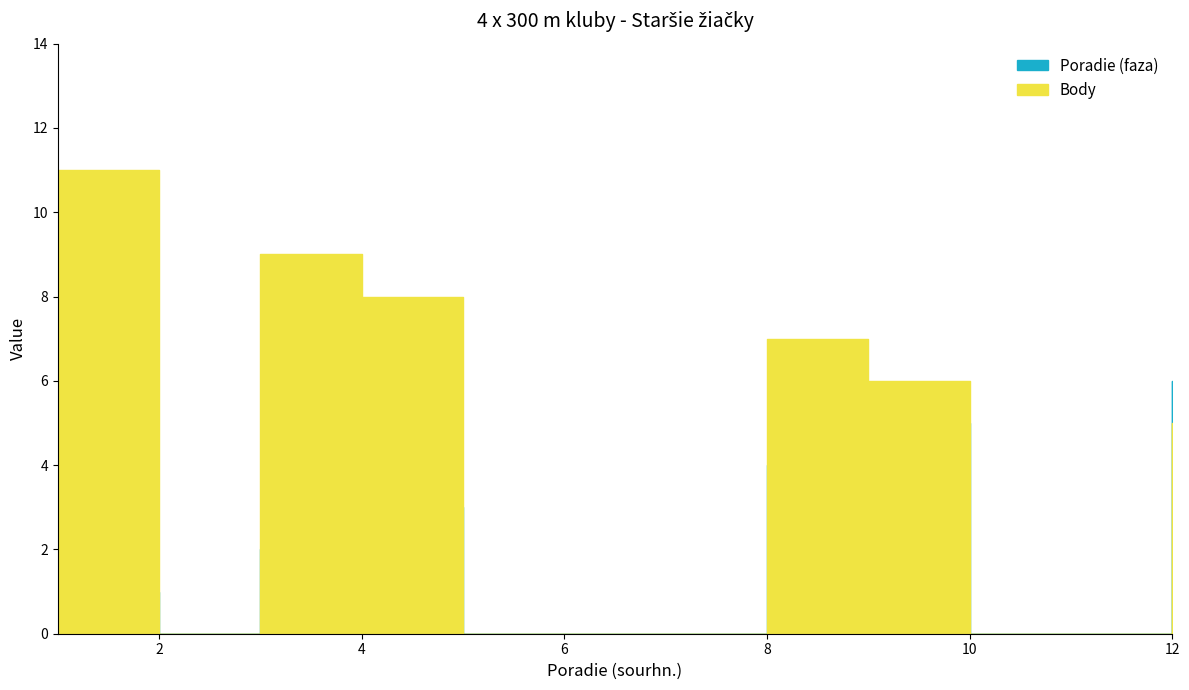

Count the Poradie (faza) values in the range 0 to 4.

10